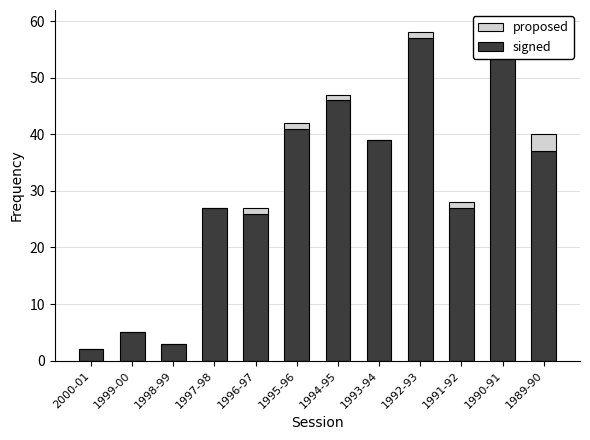

At which label does proposed reach its peak?

1989-90